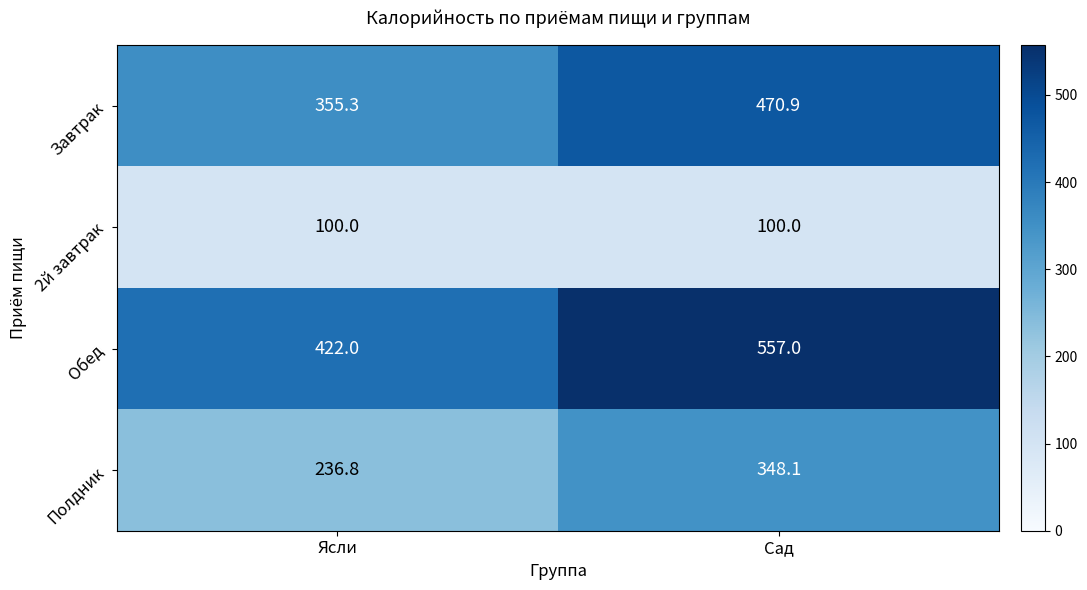

Reading left to right, extract all data points from this chart.

Завтрак: 355.3	470.9
2й завтрак: 100.0	100.0
Обед: 422.0	557.0
Полдник: 236.8	348.1